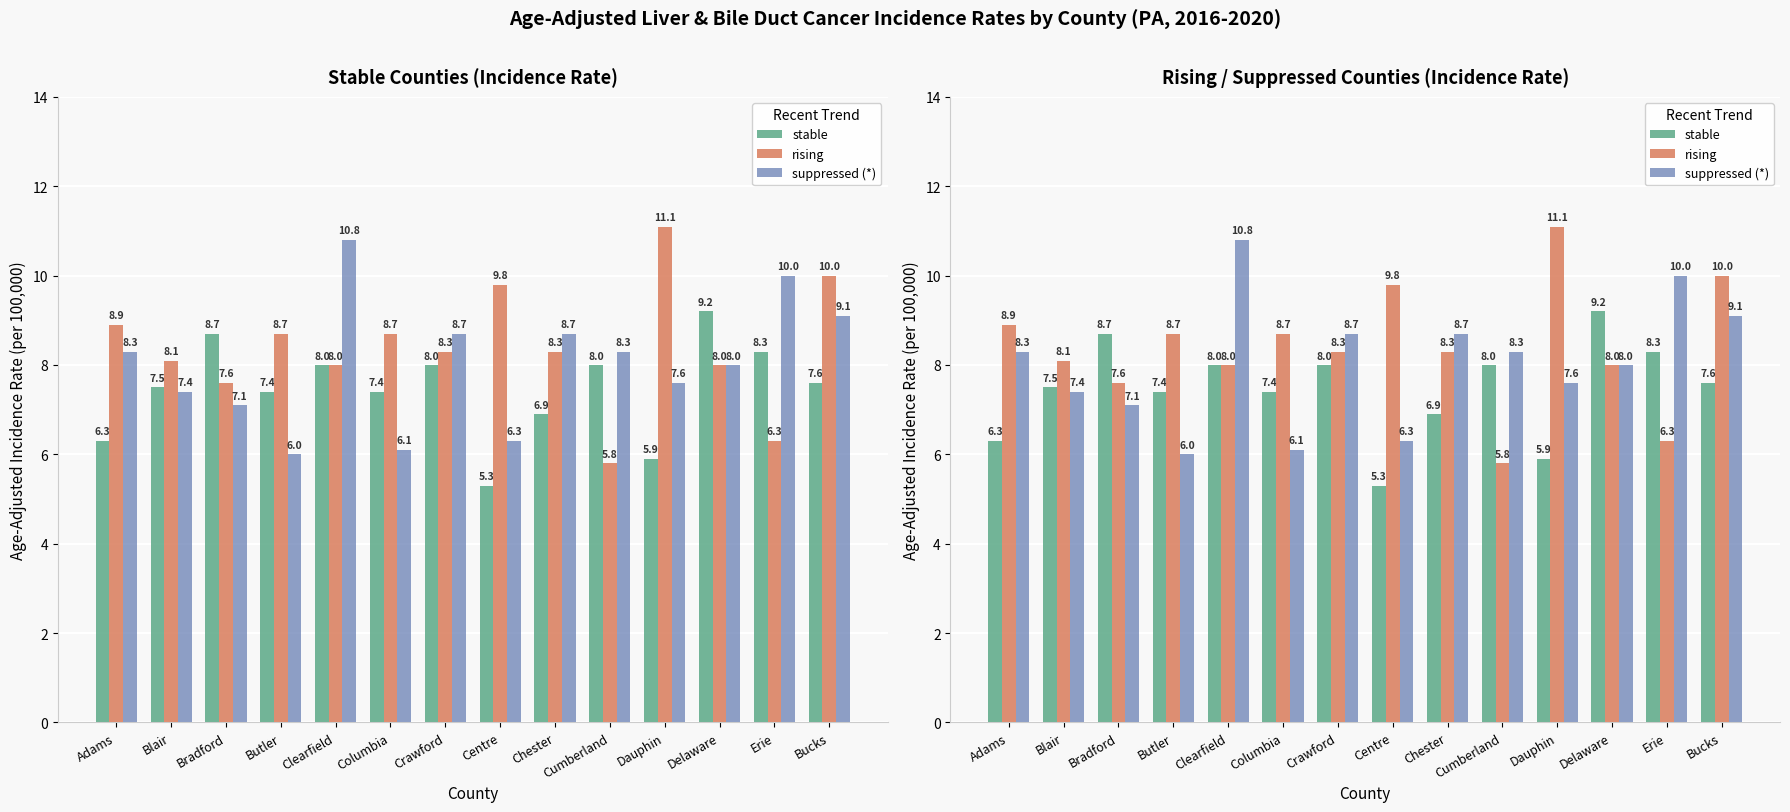

What is the sum of all suppressed (*) values?

112.4